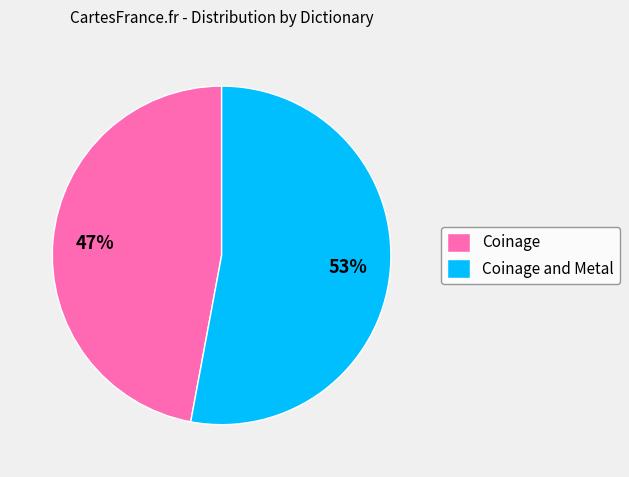

Is the sum of Coinage and Coinage and Metal greater than half?

Yes